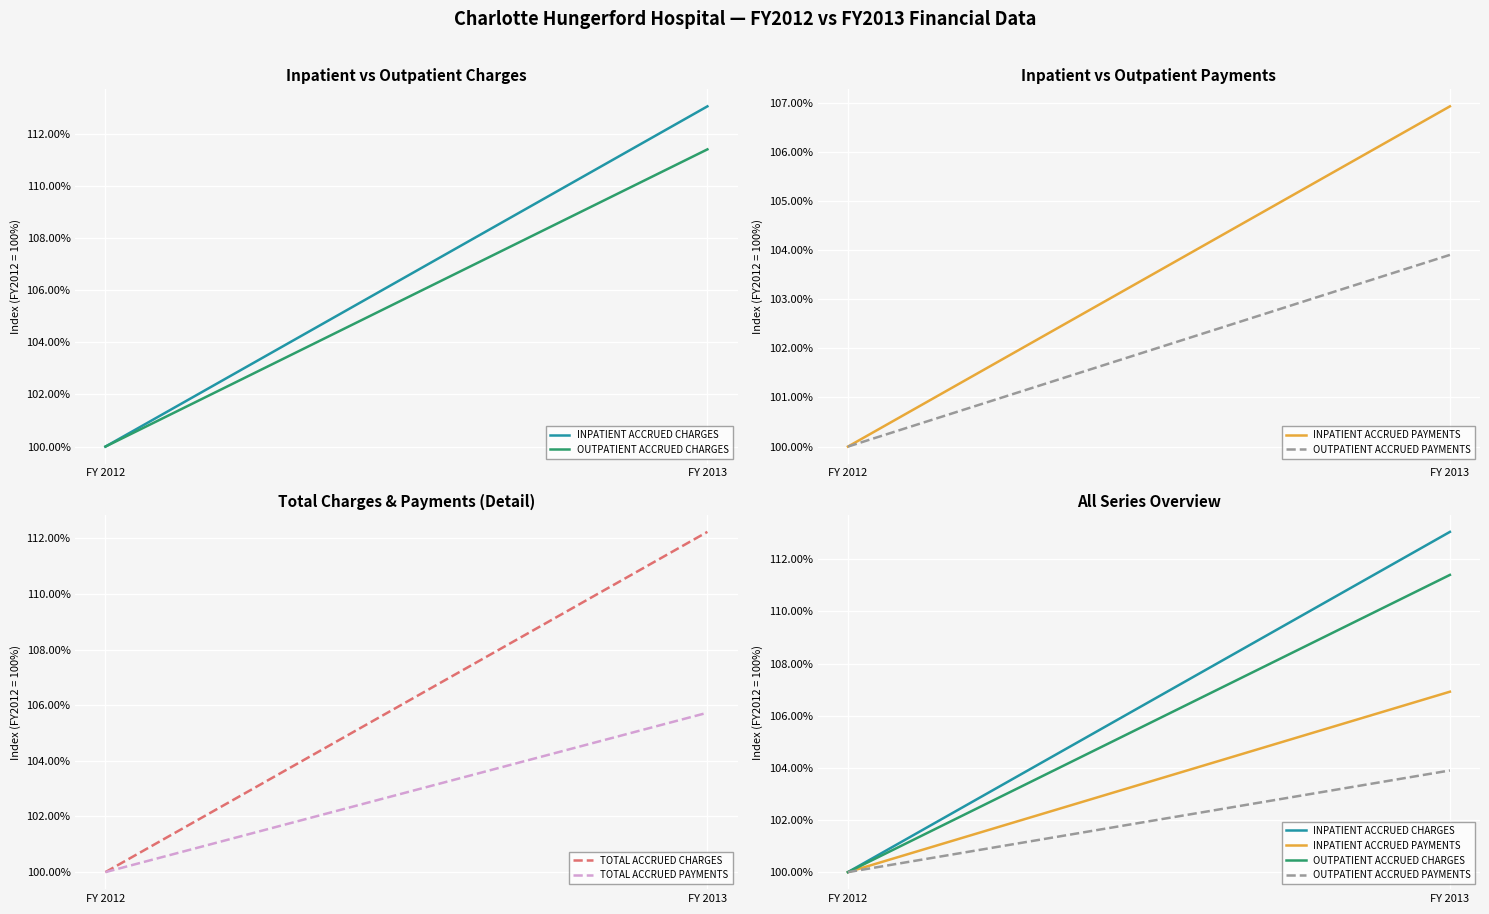

What is the difference between the maximum and minimum values in the OUTPATIENT ACCRUED PAYMENTS series?

3.9